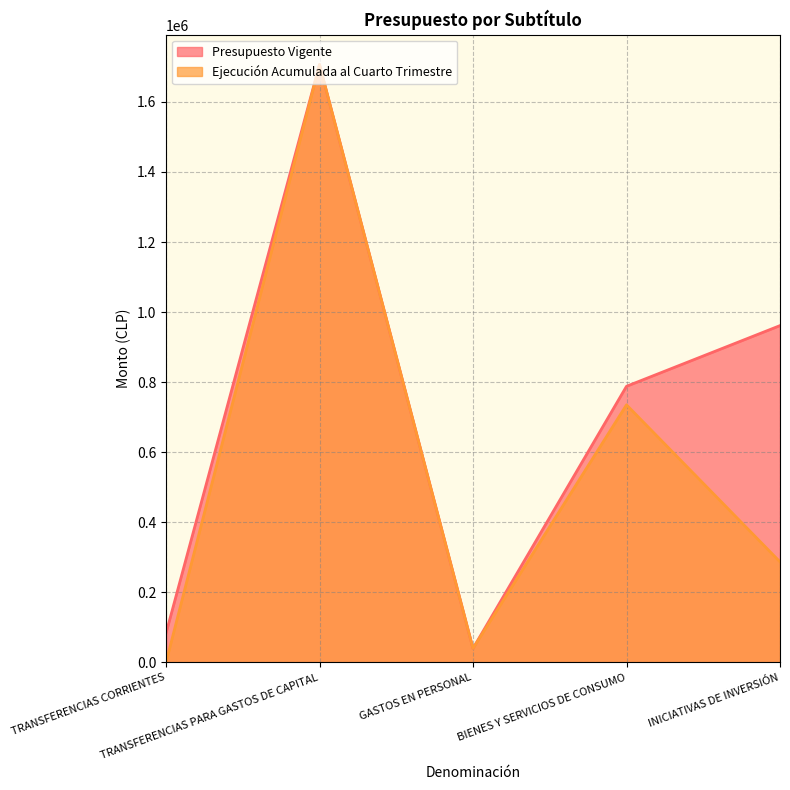

What are all the series names shown in the legend?

Presupuesto Vigente, Ejecución Acumulada al Cuarto Trimestre